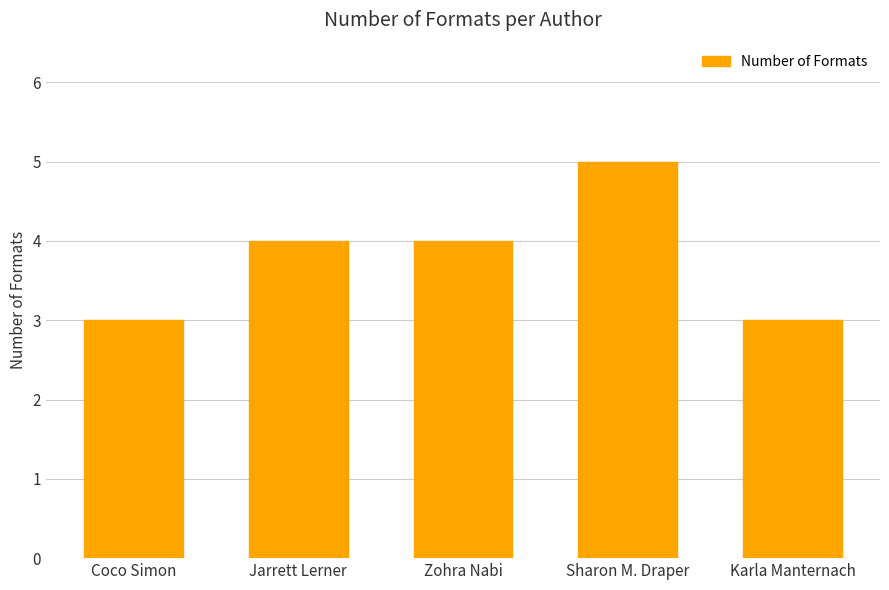

The chart shows a value of 5 at Sharon M. Draper. True or false?

True